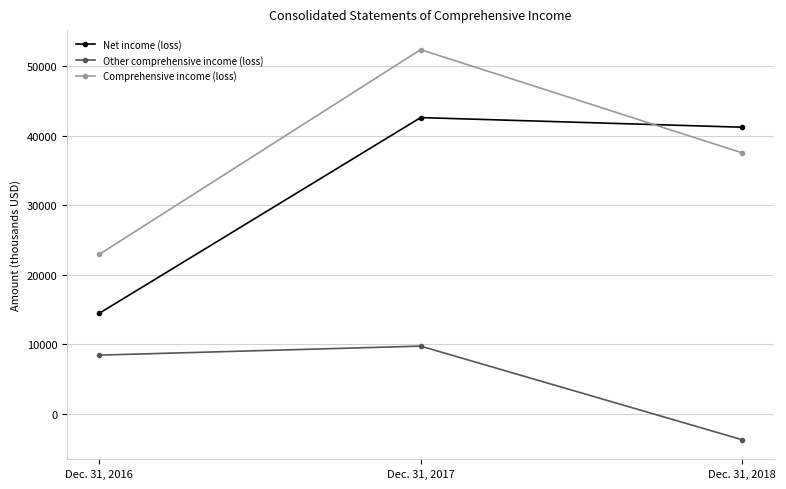

True or false: Net income (loss) has a value of 20535 at Dec. 31, 2018.

False